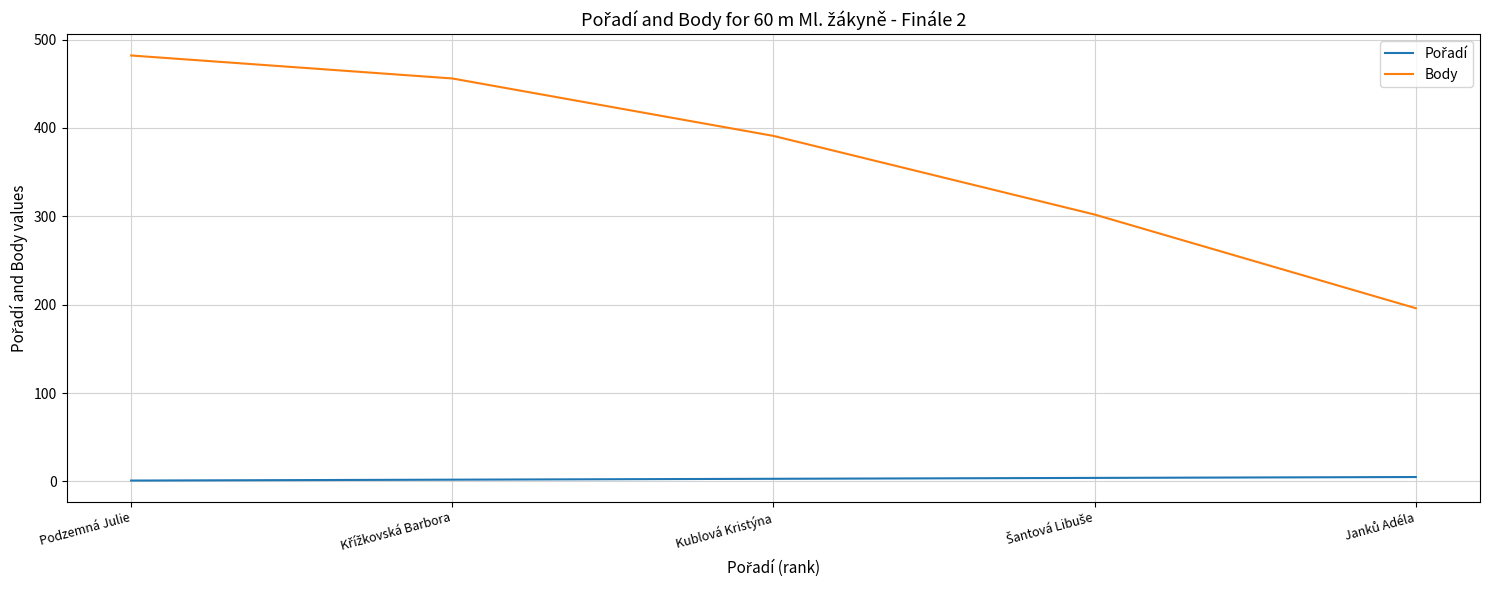

Which series has the largest total across all categories?

Body